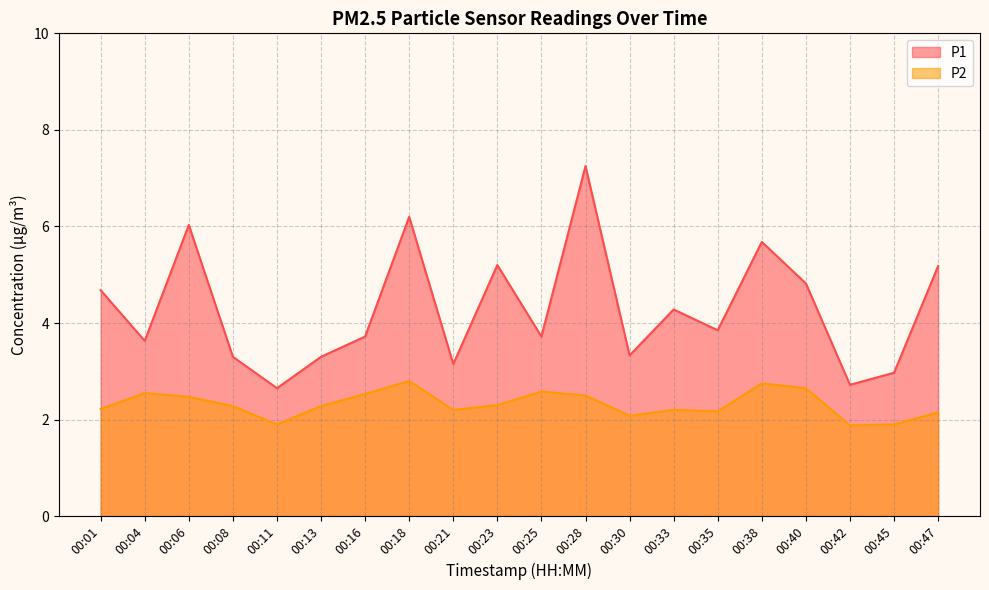

How many lines are shown in the chart?

2